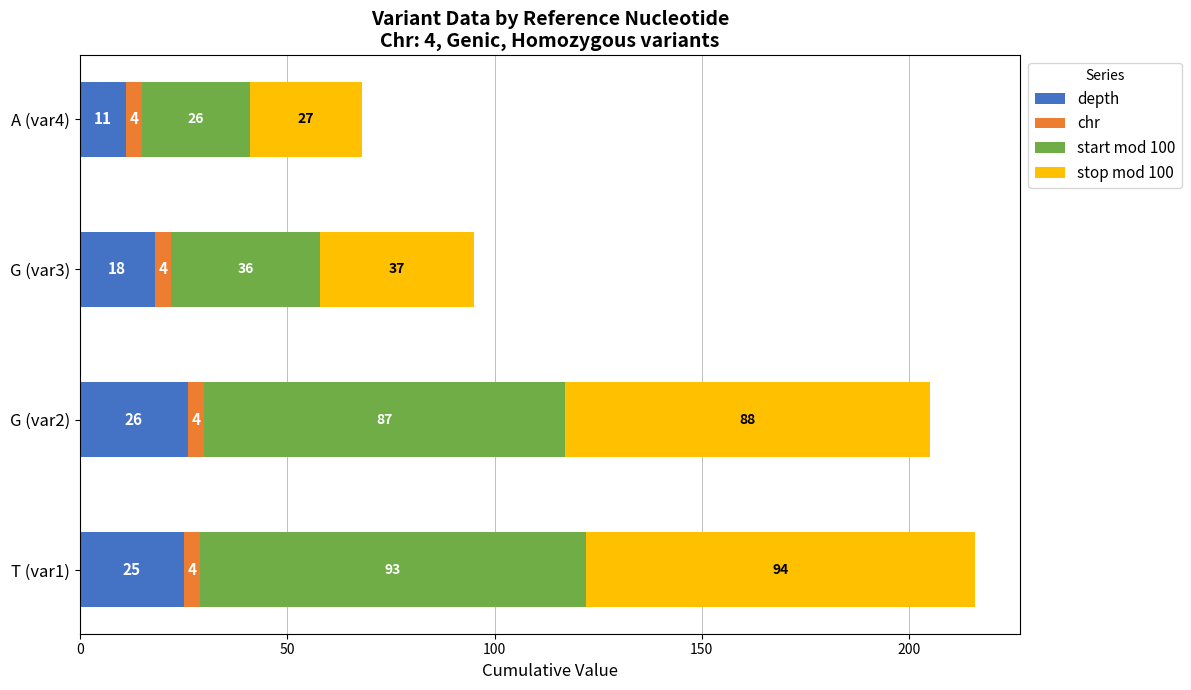

What is the total value across all series at A (var4)?

68